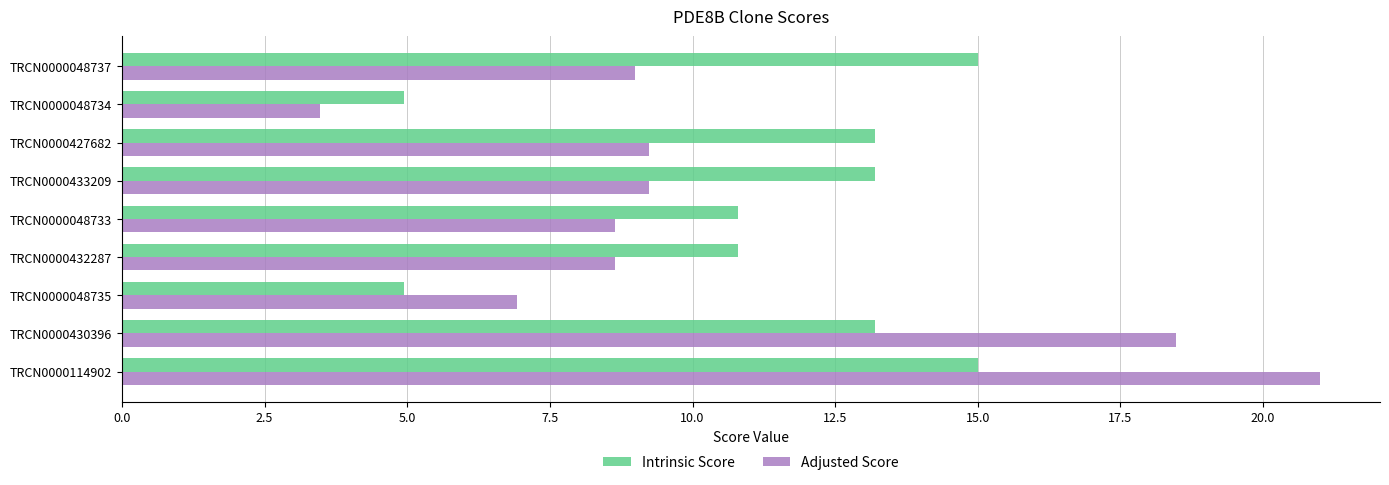

What is the minimum value for Adjusted Score?

3.5